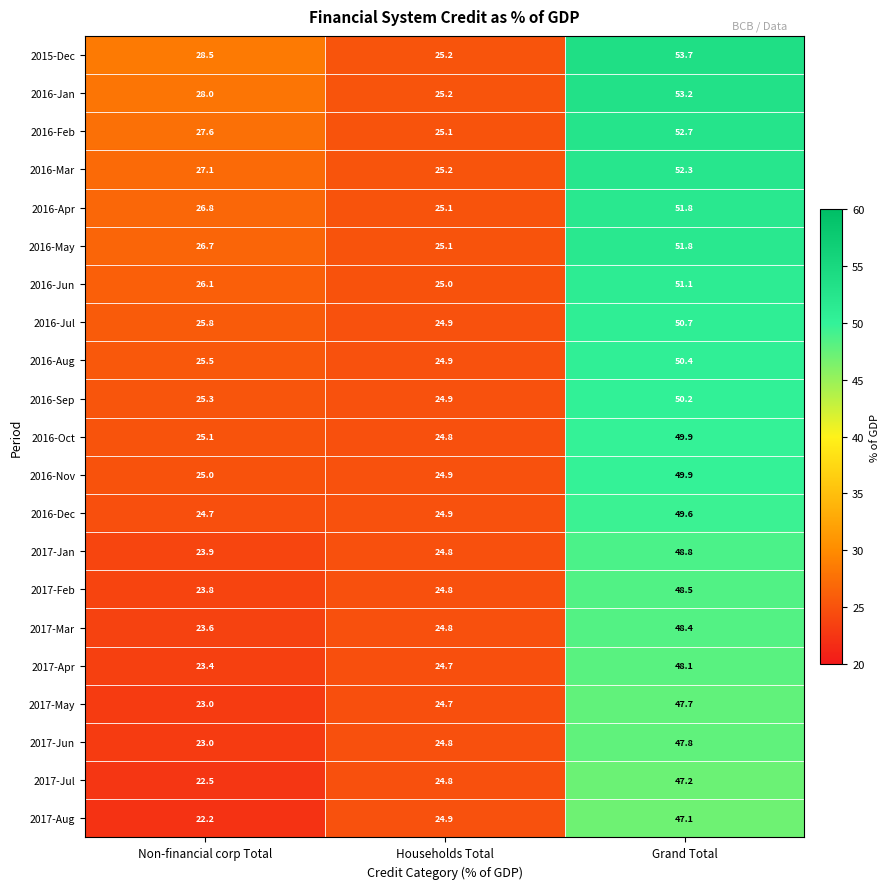

Which series has the largest range (max minus min)?

2015-Dec